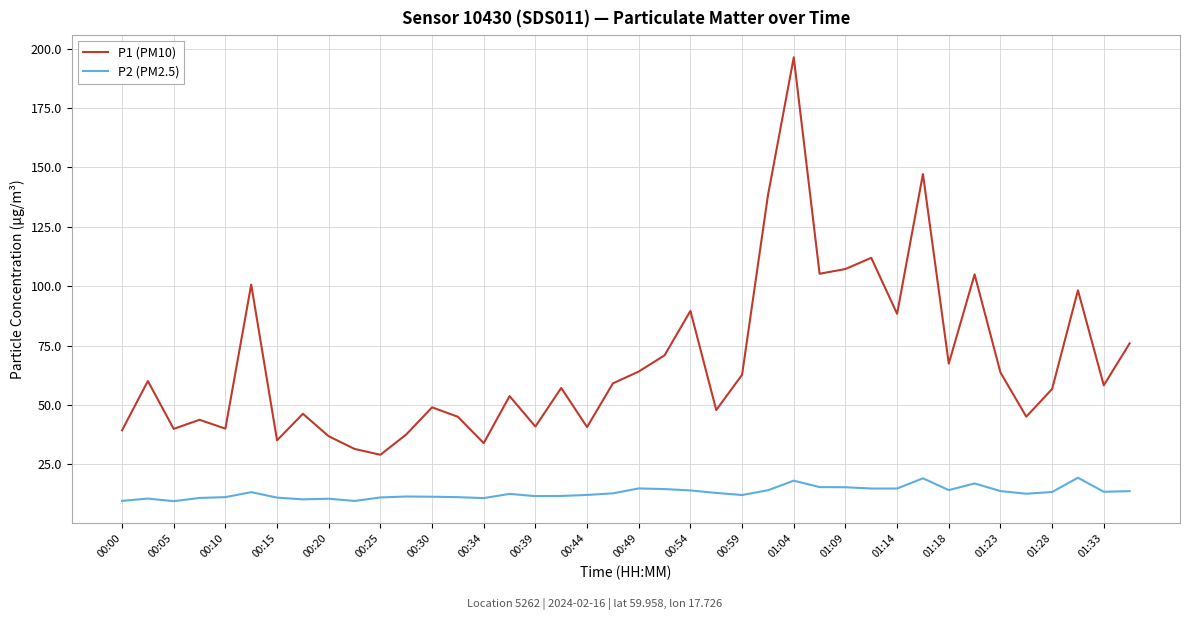

What are all the series names shown in the legend?

P1 (PM10), P2 (PM2.5)